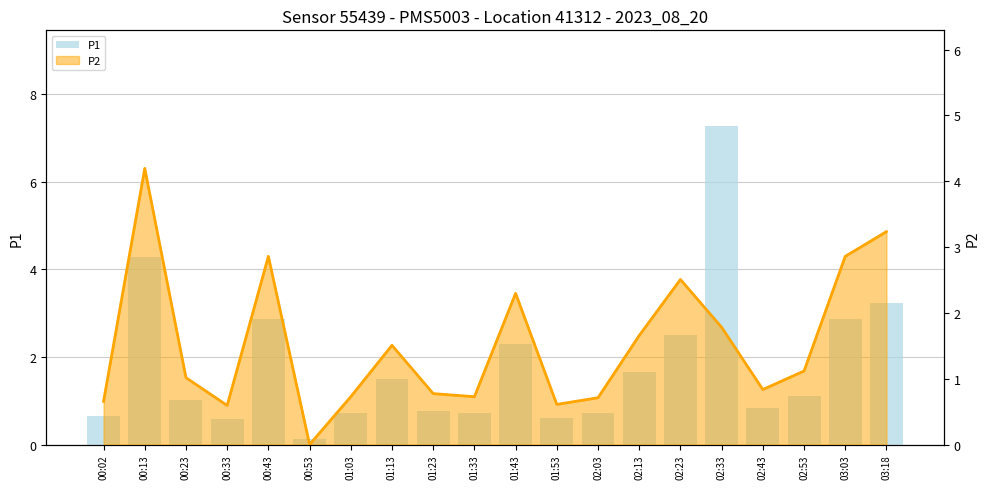

Which label corresponds to the smallest value in the chart?

00:53